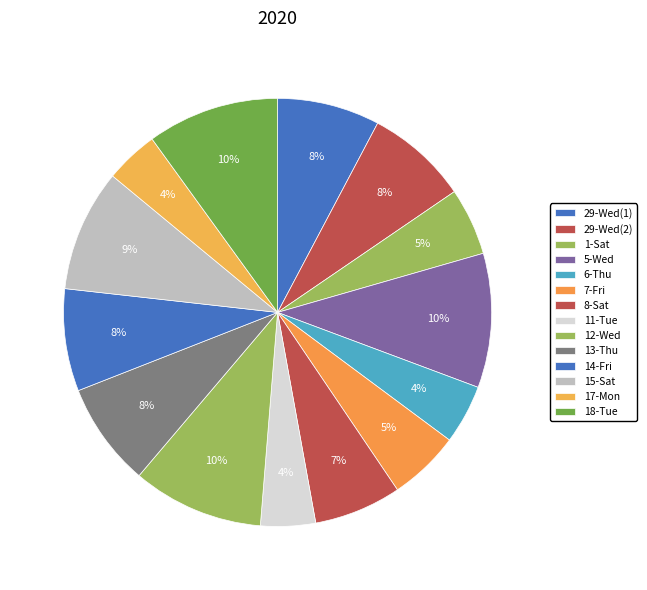

What is the change in value from 1-Sat to 17-Mon?

-2.2